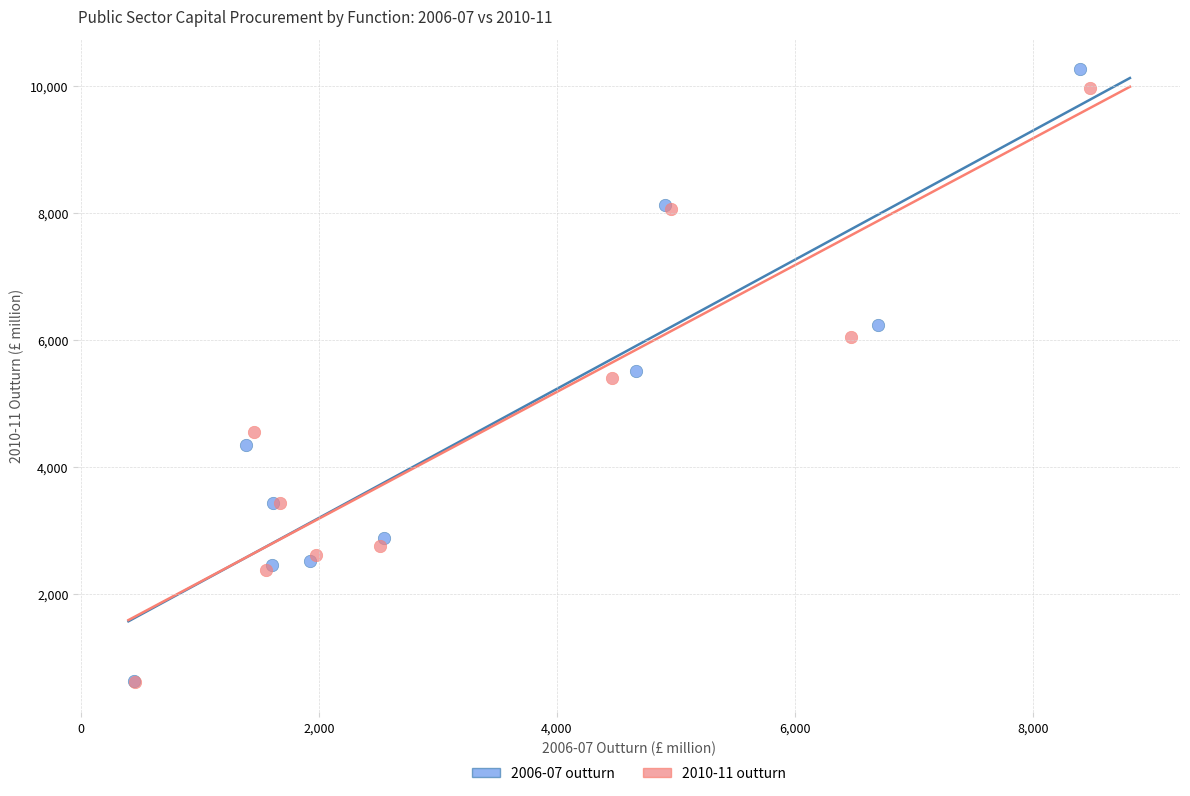

What are all the series names shown in the legend?

2006-07 outturn, 2010-11 outturn